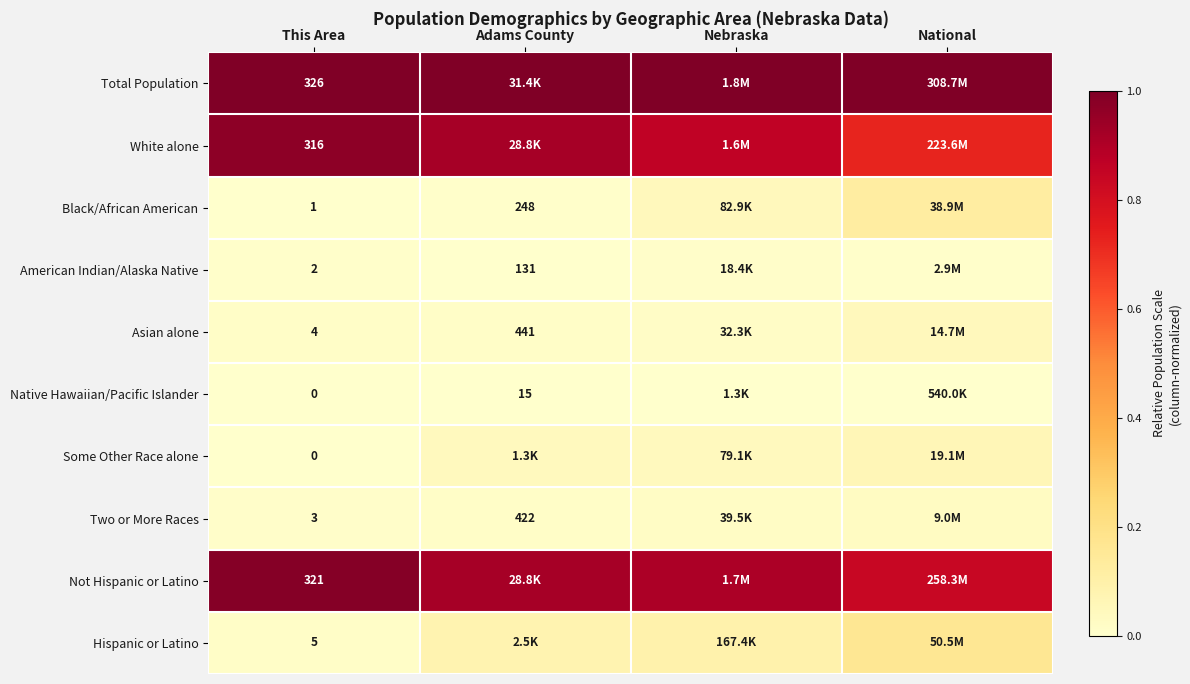

Is the value of Total Population at This Area greater than the value of White alone at This Area?

Yes